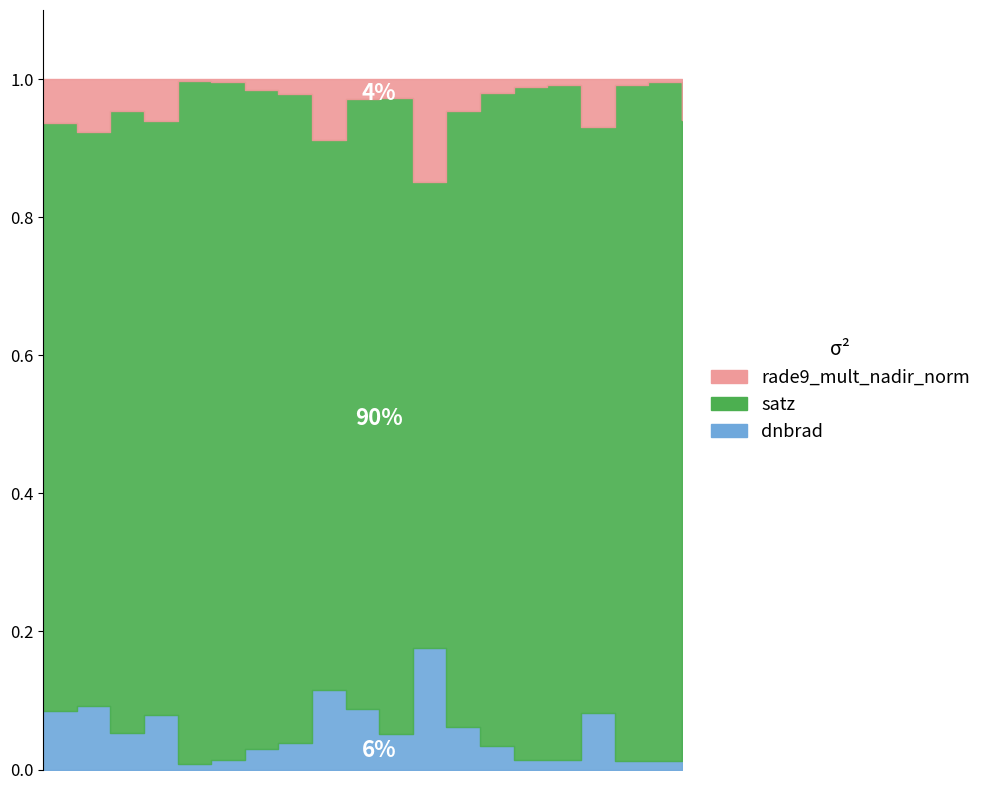

What are all the series names shown in the legend?

dnbrad, satz, rade9_mult_nadir_norm